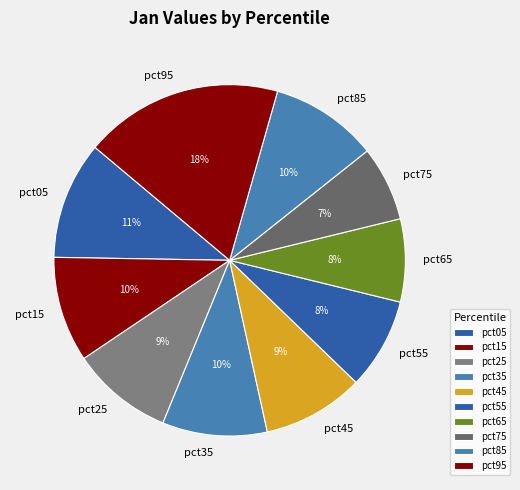

The pct85 slice represents 23% of the pie. True or false?

False